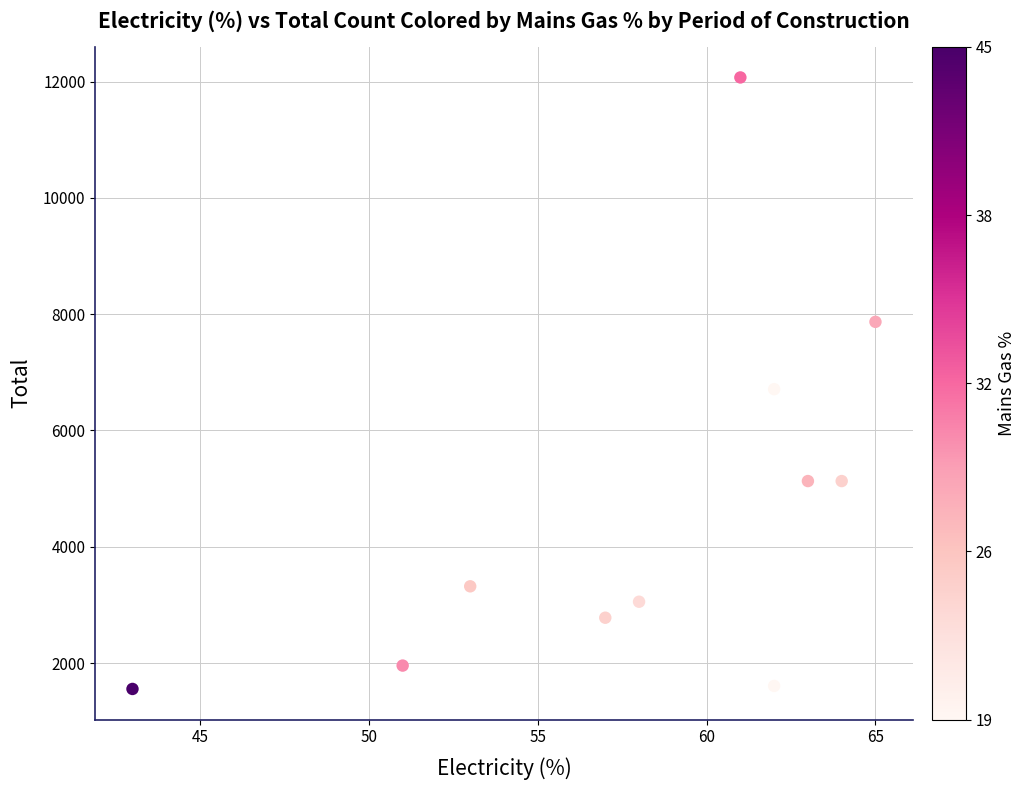

What is the range of X values (max minus min)?

22